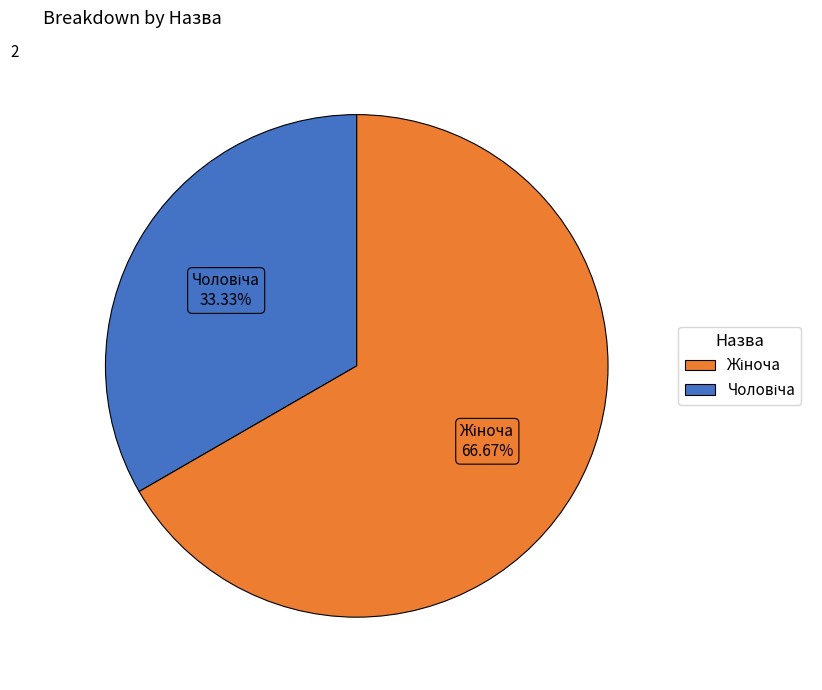

Count the number of slices in the pie.

2